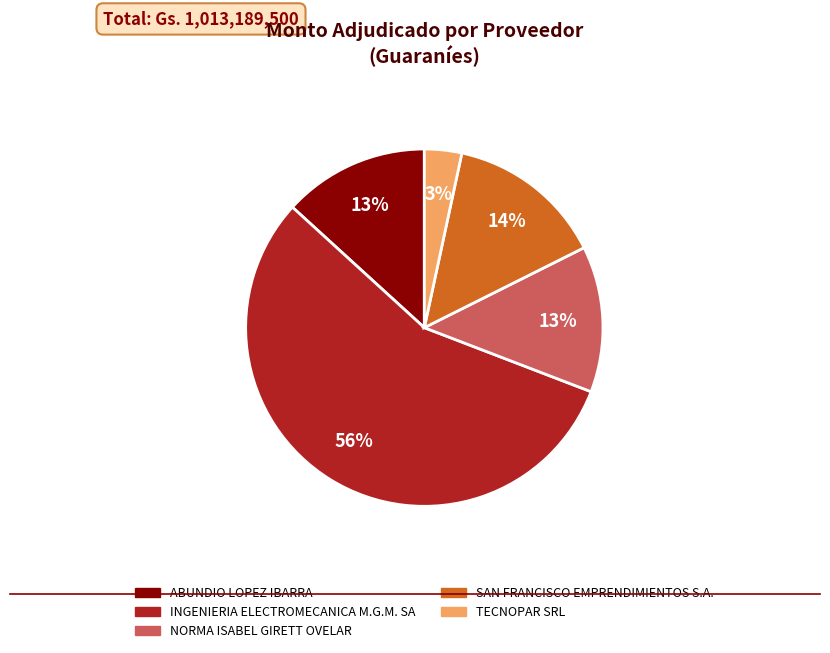

Which slice is the largest?

INGENIERIA ELECTROMECANICA M.G.M. SA